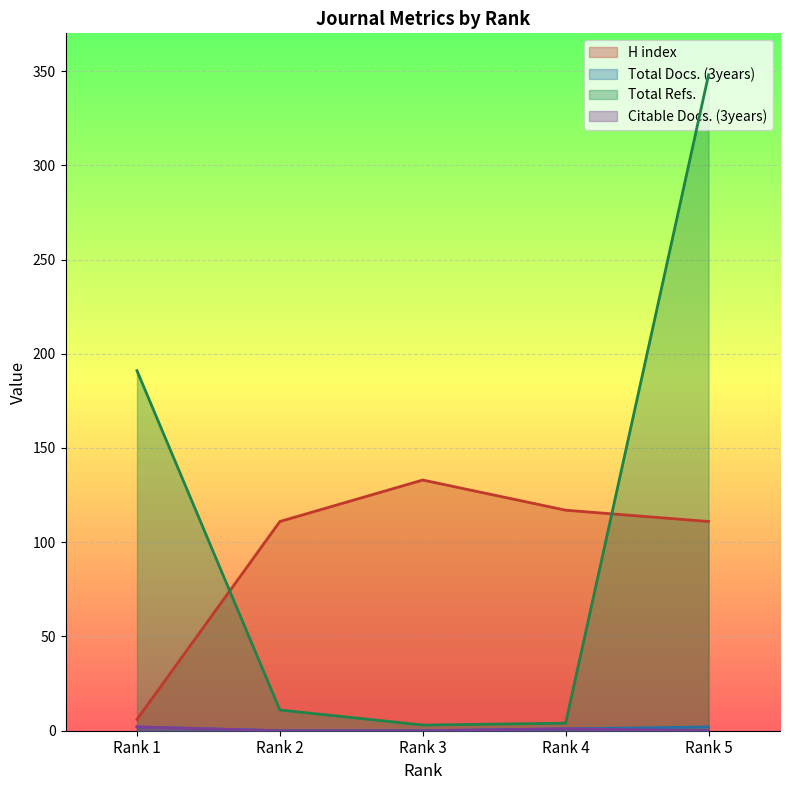

True or false: Citable Docs. (3years) and Total Docs. (3years) cross at least once.

False